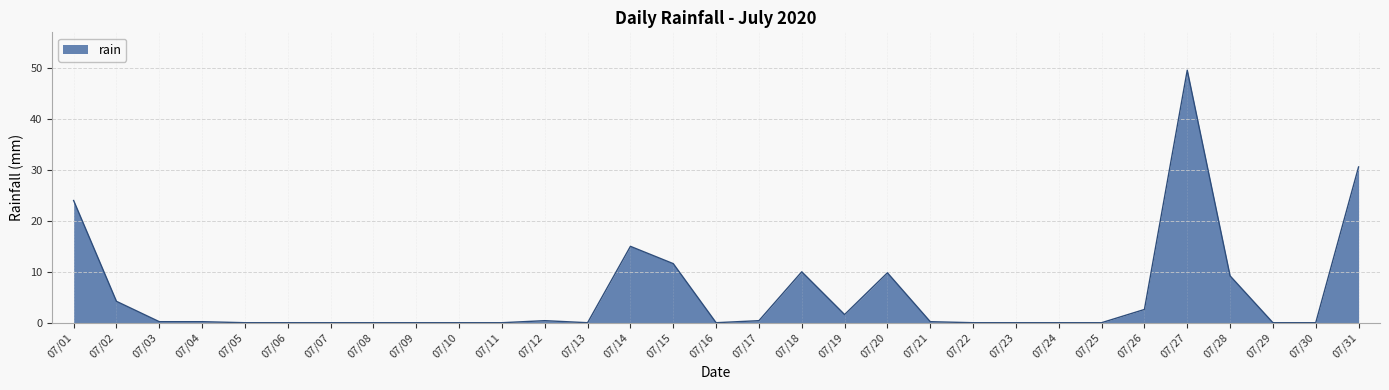

What is the change in value from 07/20 to 07/30?

-9.8